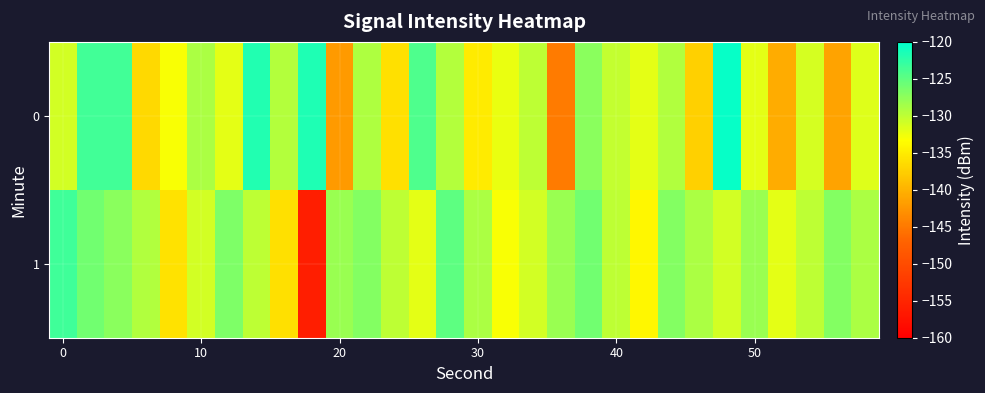

Count the number of categories in the chart.

30